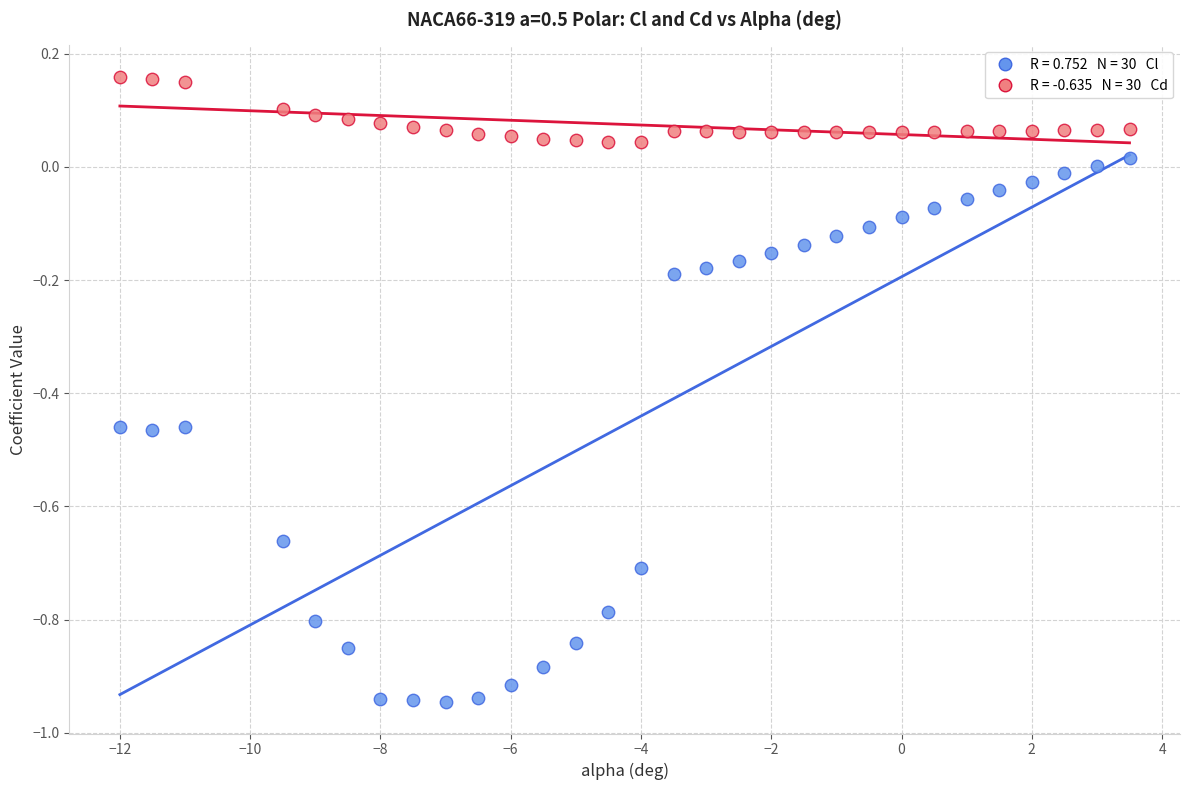

Across all data points, what is the range of X values (max minus min)?

15.5